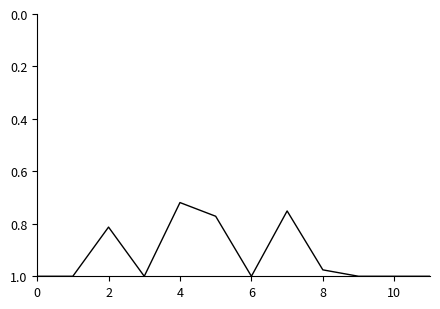

Does the chart have visible grid lines?

No